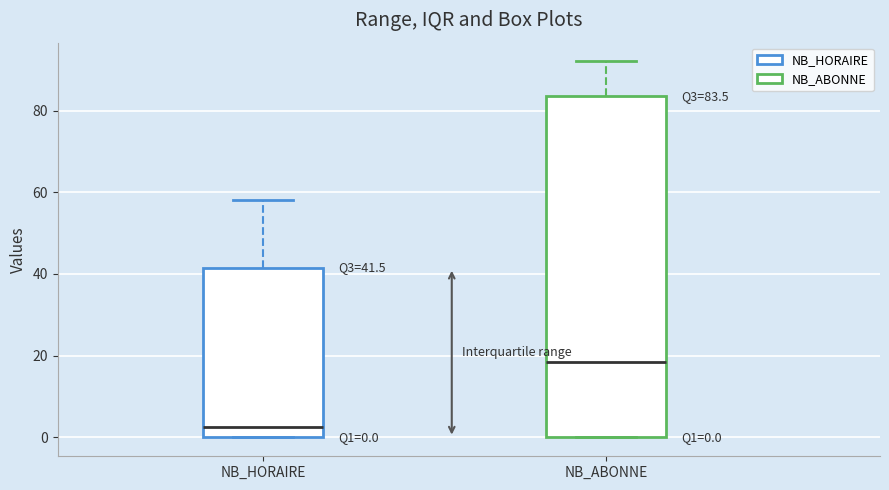

Comparing the boxes themselves (not the whiskers), which one is the tallest?

NB_ABONNE